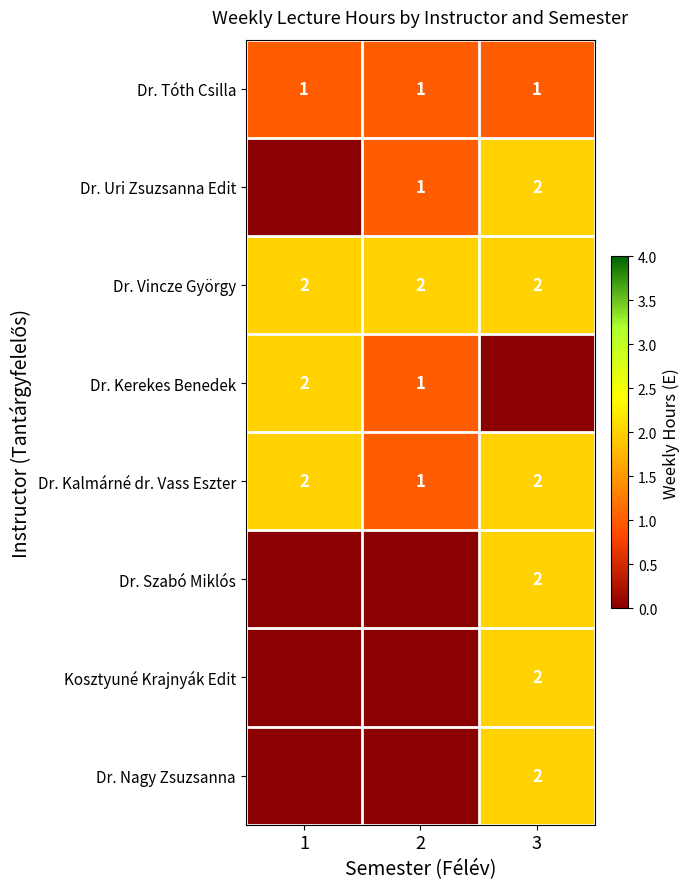

The value of Dr. Tóth Csilla at 2 is 1. True or false?

True